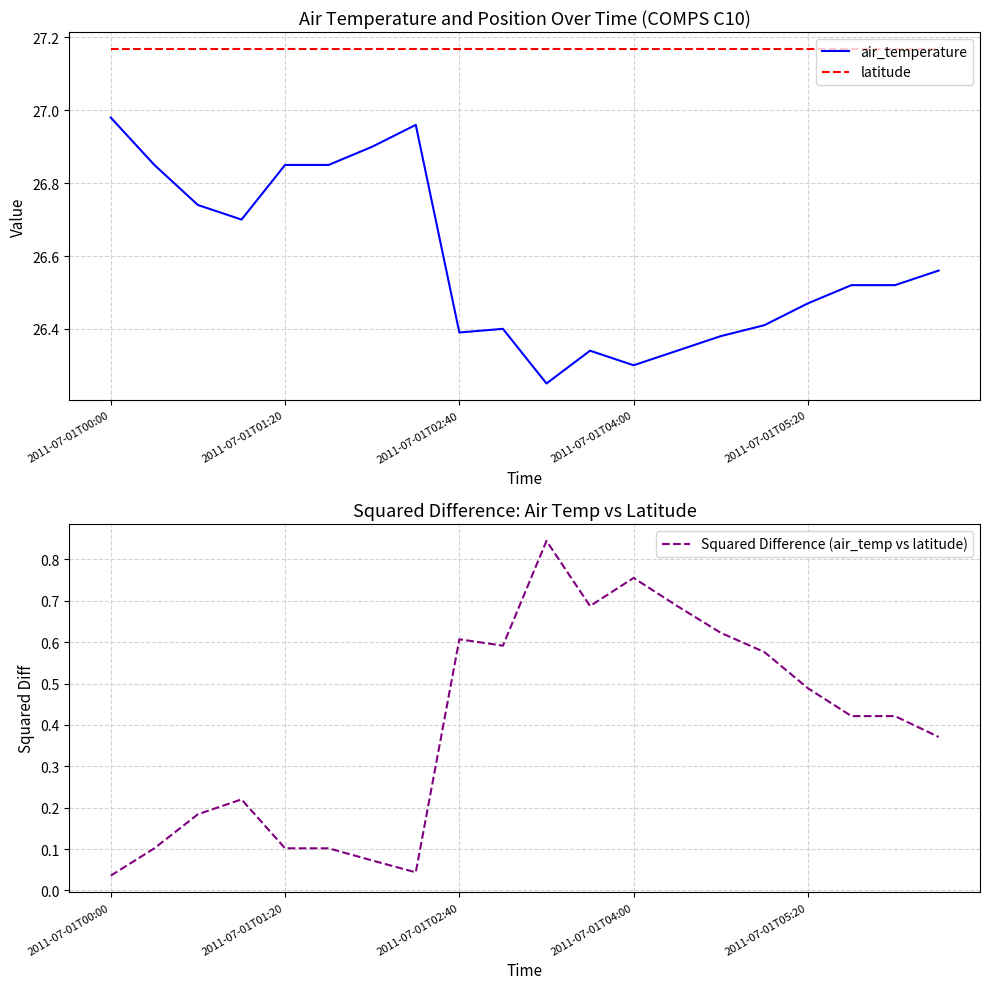

What is the maximum value for latitude?

27.2